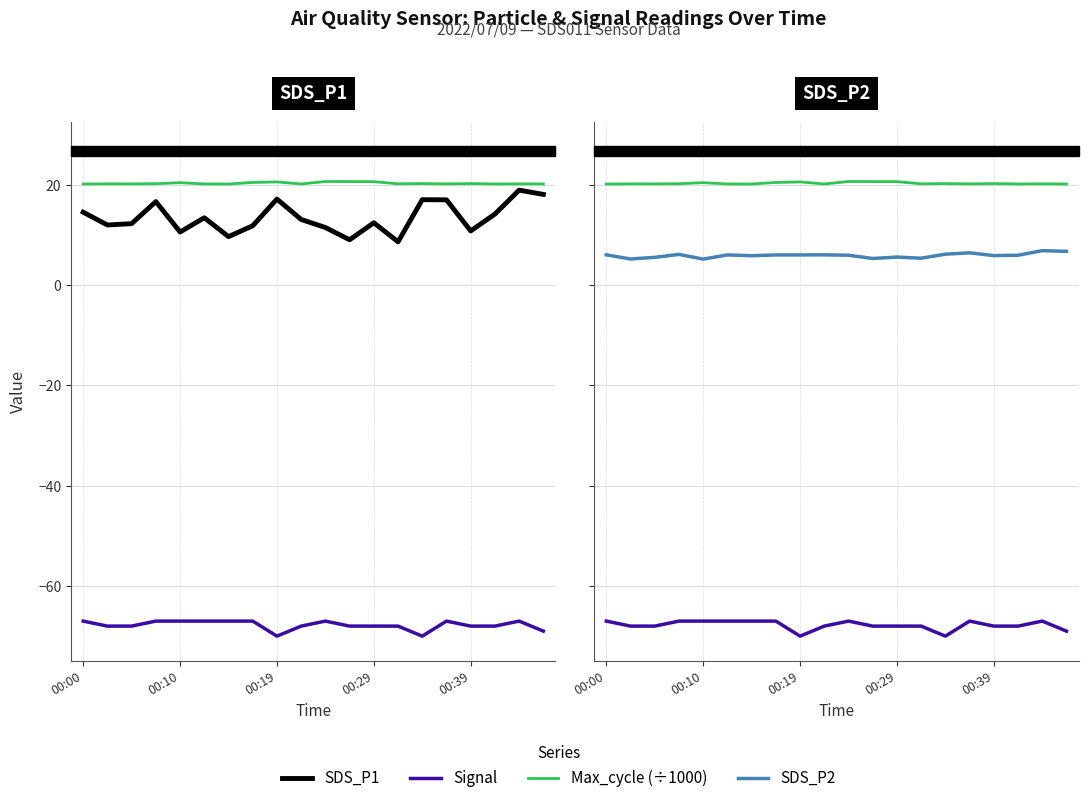

How many distinct data groups are displayed?

4